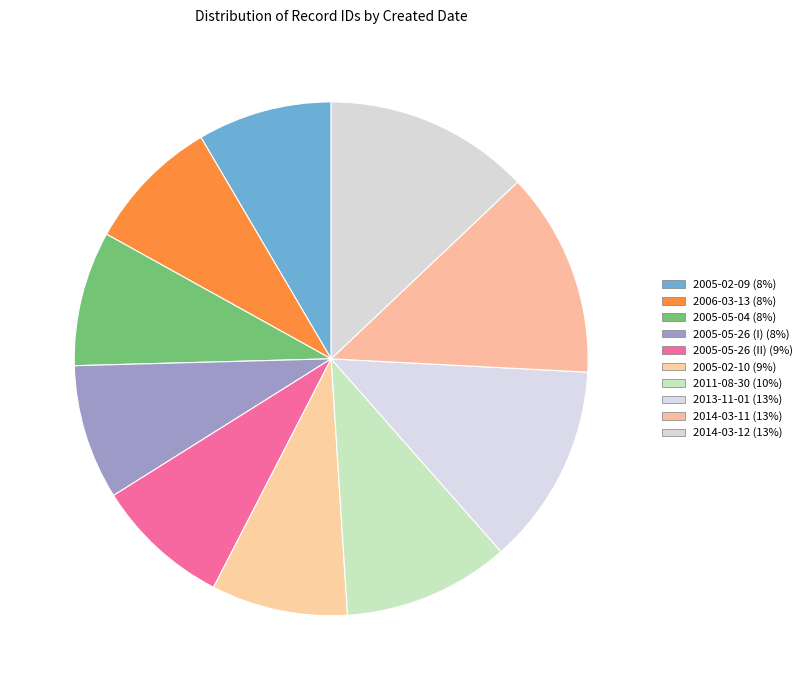

How many slices are in this pie chart?

10